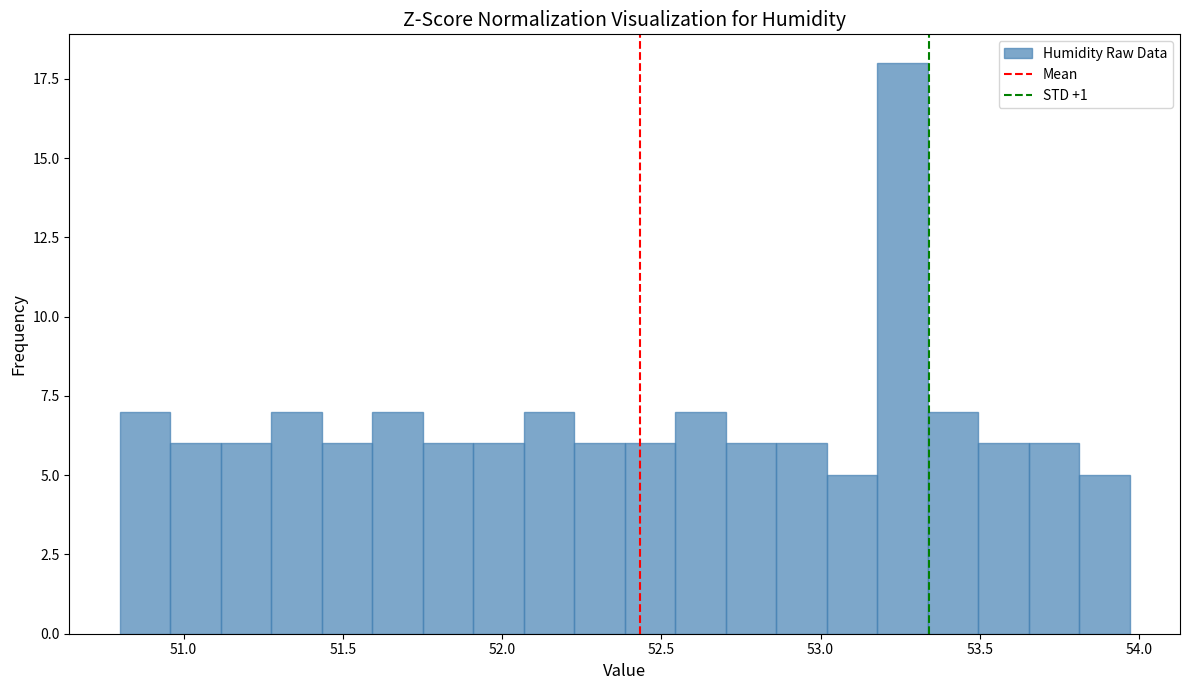

Around what value on the x-axis is the tallest bar? Give the approximate position of its centre, as read against the axis.

53.25